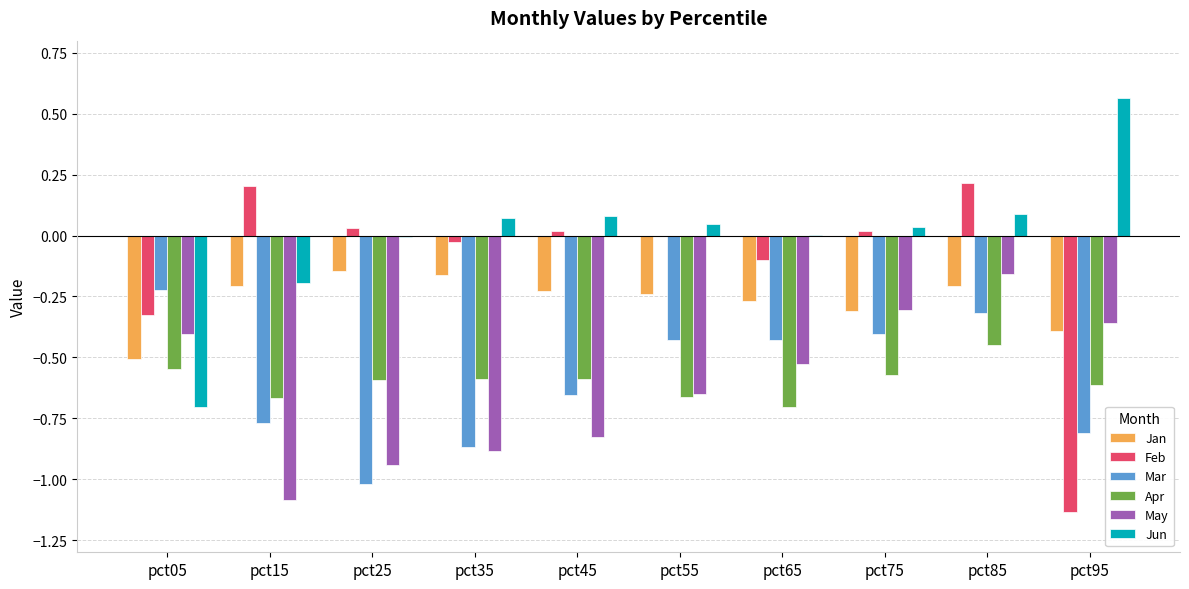

Which label corresponds to the largest value in the chart?

pct95